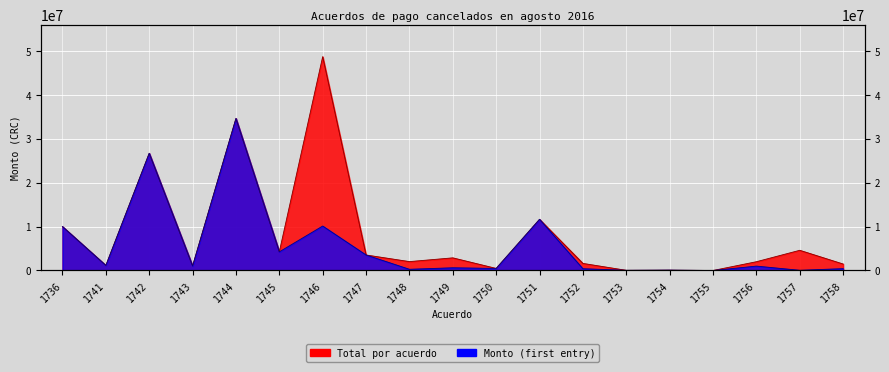

Reading left to right, transcribe all the data shown in this chart.

Total por acuerdo: 1736=10000000.0	1741=1152915.0	1742=26697368.3	1743=1029276.4	1744=34631548.7	1745=4247996.9	1746=48714607.7	1747=3534995.8	1748=2024784.5	1749=2880294.8	1750=473704.0	1751=11652931.1	1752=1615586.2	1753=40500.0	1754=81000.0	1755=0.0	1756=2000000.0	1757=4601335.4	1758=1476950.6
Monto (first): 1736=10000000.0	1741=1152915.0	1742=26697368.3	1743=1029276.4	1744=34631548.7	1745=4247996.9	1746=10129955.9	1747=3534995.8	1748=277875.0	1749=618962.3	1750=473704.0	1751=11652931.1	1752=410000.0	1753=40500.0	1754=81000.0	1755=0.0	1756=1000000.0	1757=47607.4	1758=423500.0